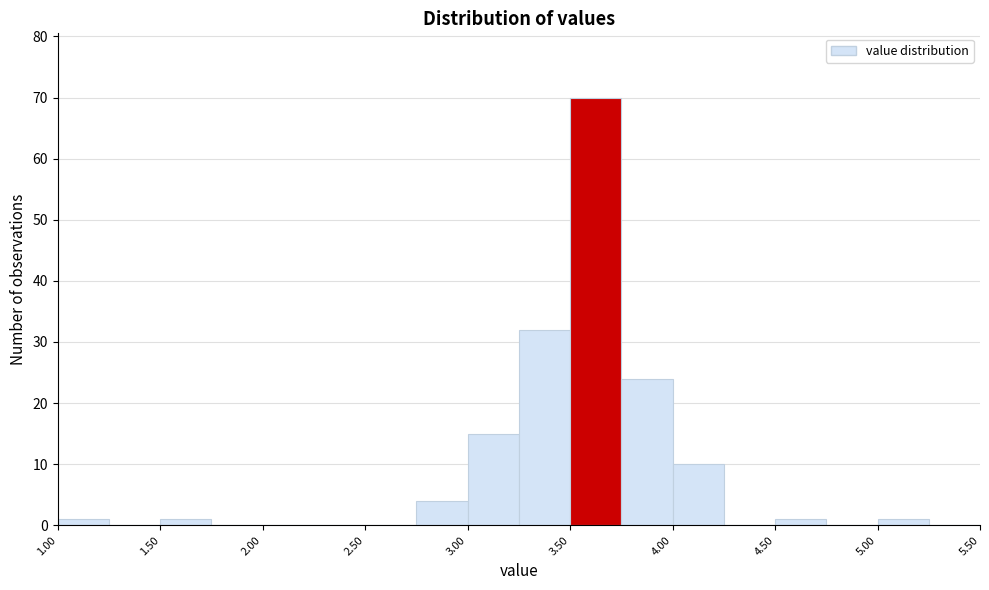

Reading left to right, list every bar in this chart as the range it spans on the x-axis followed by its height. The values are not printed on the chart, so give them approximately, as read against the axis.

1.00 to 1.25: 1
1.25 to 1.50: 0
1.50 to 1.75: 1
1.75 to 2.00: 0
2.00 to 2.25: 0
2.25 to 2.50: 0
2.50 to 2.75: 0
2.75 to 3.00: 4
3.00 to 3.25: 15
3.25 to 3.50: 32
3.50 to 3.75: 70
3.75 to 4.00: 24
4.00 to 4.25: 10
4.25 to 4.50: 0
4.50 to 4.75: 1
4.75 to 5.00: 0
5.00 to 5.25: 1
5.25 to 5.50: 0